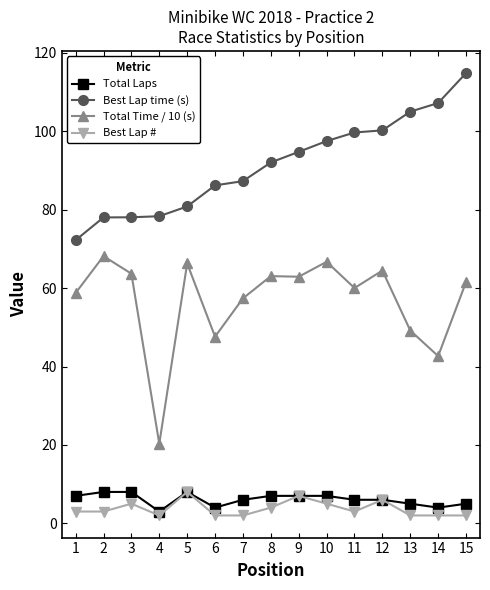

At which category does Total Time / 10 (s) reach its first local valley?

4